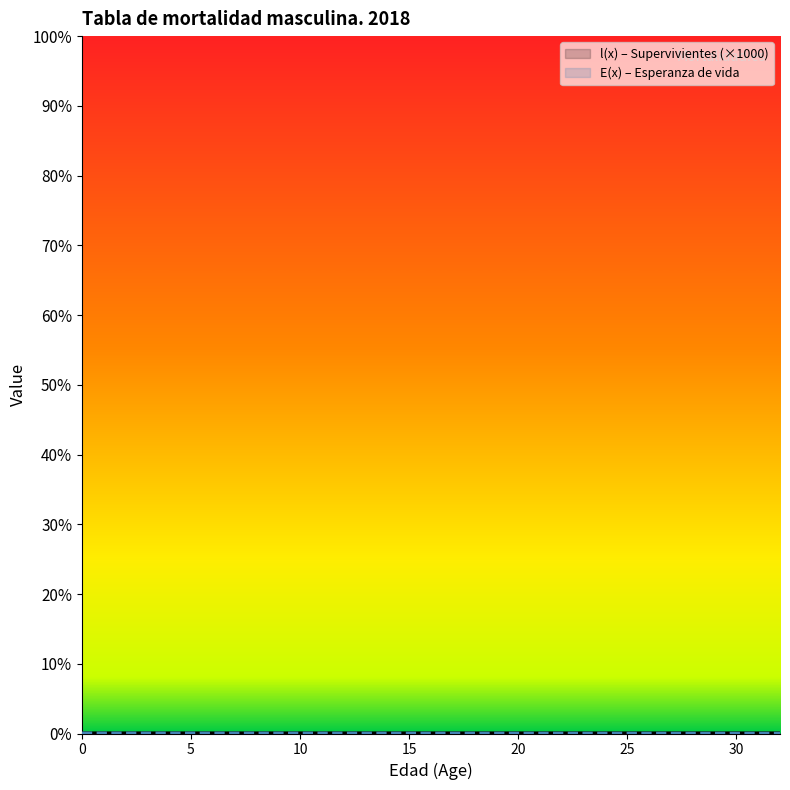

At which label does E(x) reach its minimum?

32